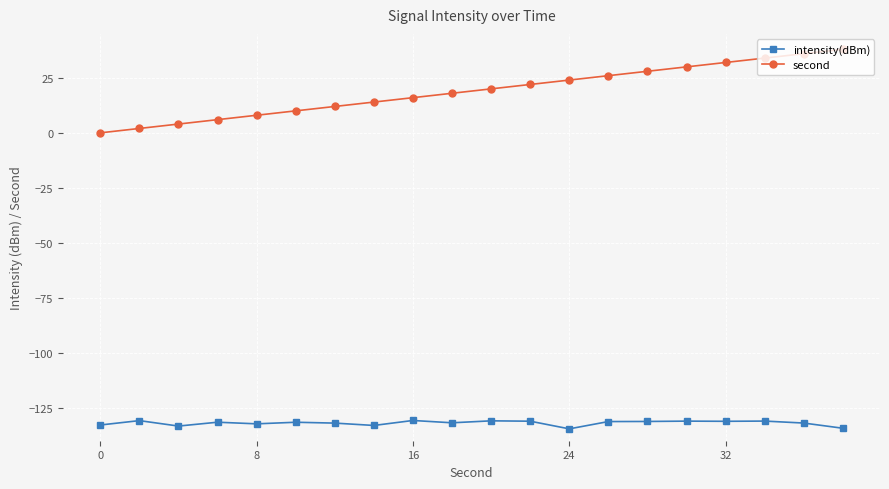

True or false: second and intensity(dBm) cross at least once.

False